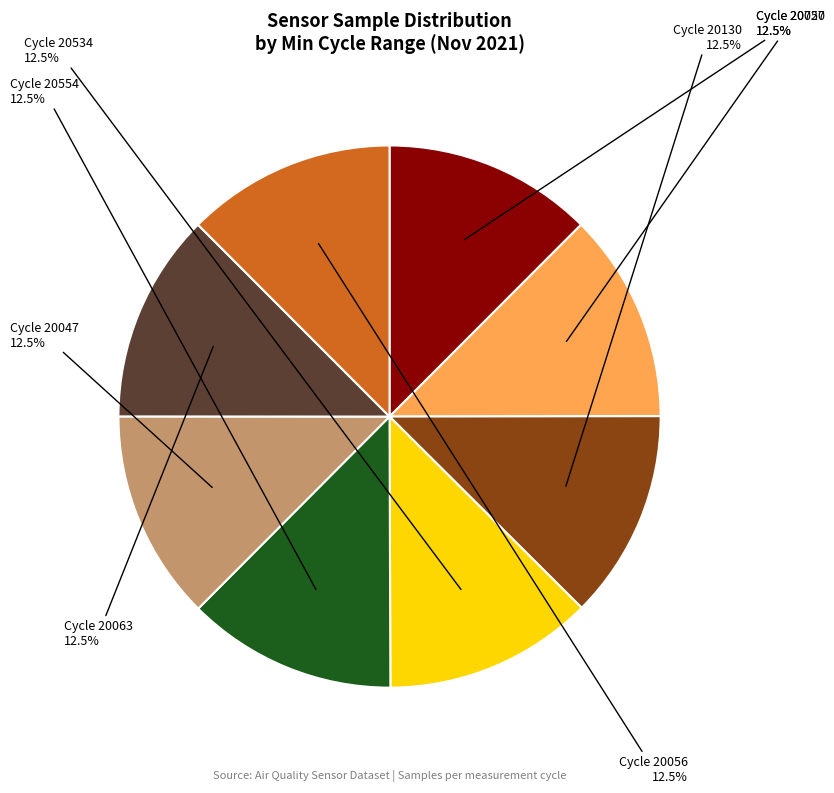

To the nearest percent, what is the average slice percentage?

12%